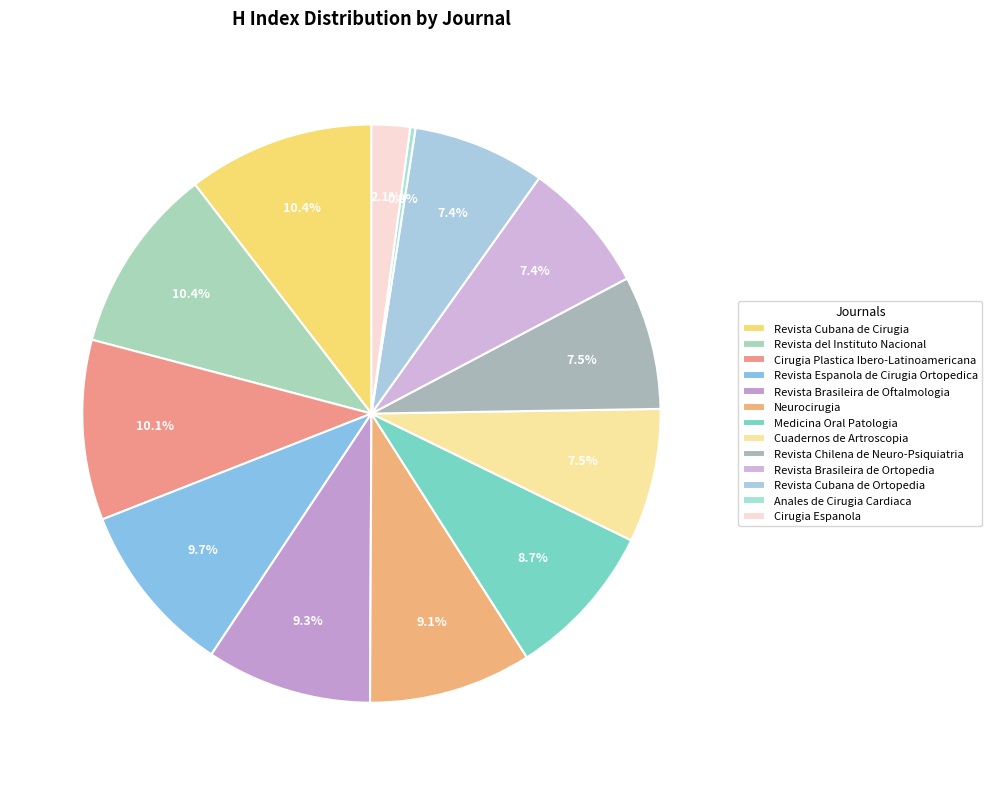

Rank the categories by value from lowest to highest.

Anales de Cirugia Cardiaca, Cirugia Espanola, Revista Brasileira de Ortopedia, Revista Cubana de Ortopedia, Cuadernos de Artroscopia, Revista Chilena de Neuro-Psiquiatria, Medicina Oral Patologia, Neurocirugia, Revista Brasileira de Oftalmologia, Revista Espanola de Cirugia Ortopedica, Cirugia Plastica Ibero-Latinoamericana, Revista Cubana de Cirugia, Revista del Instituto Nacional